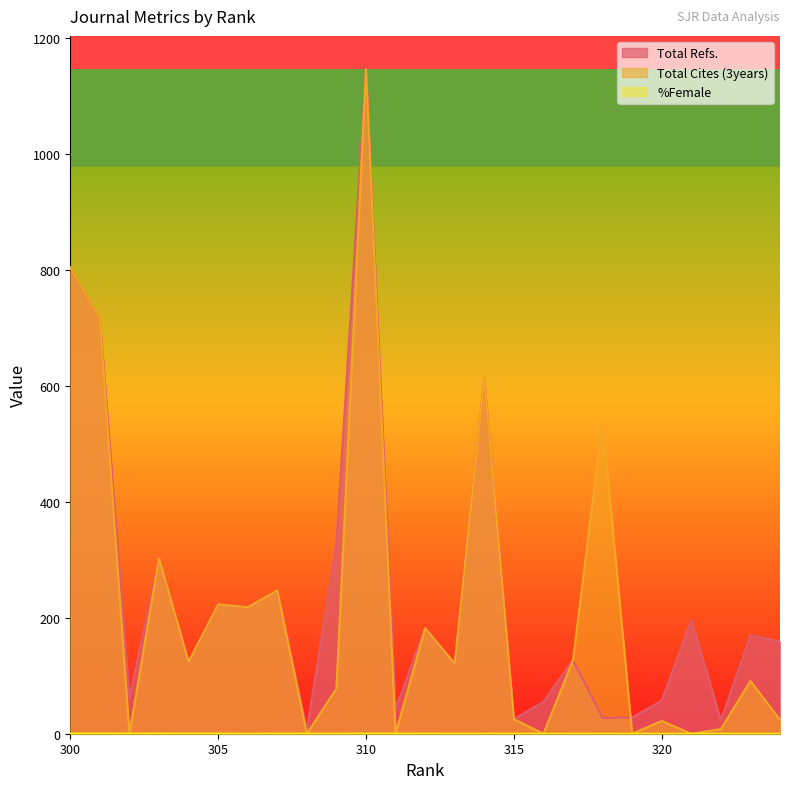

At 314, list the series in order from largest to smallest.

Total Refs., Total Cites (3years), %Female